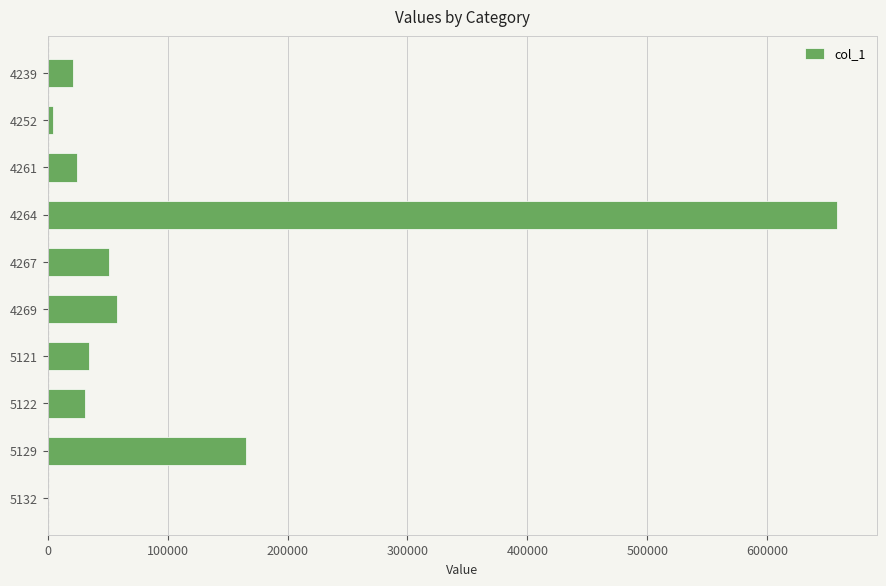

Is it true that the value at 4269 is 91200.4?

False